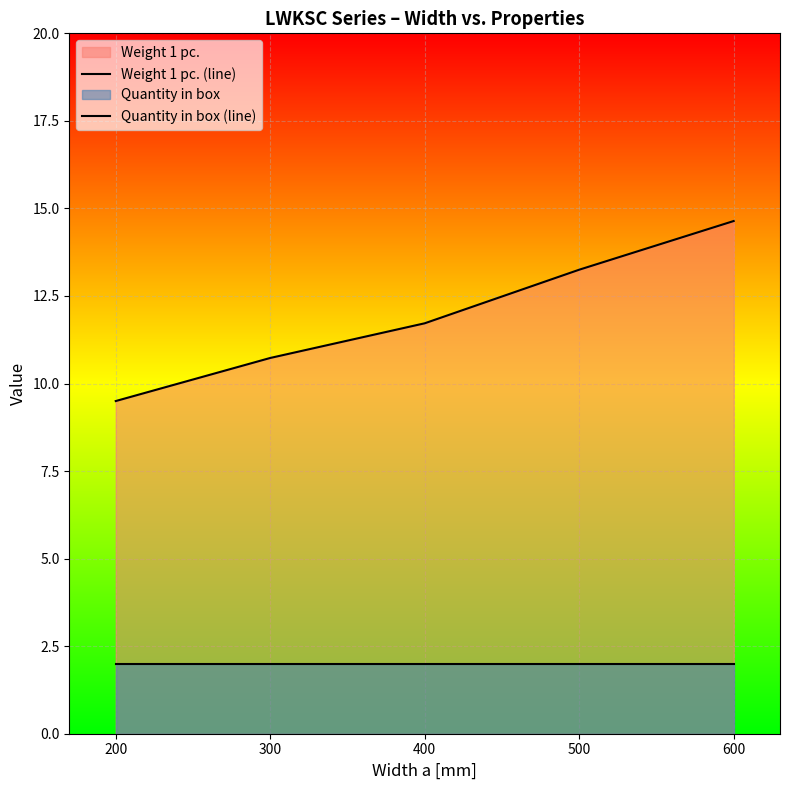

Which has a higher value, 600 or 300?

600